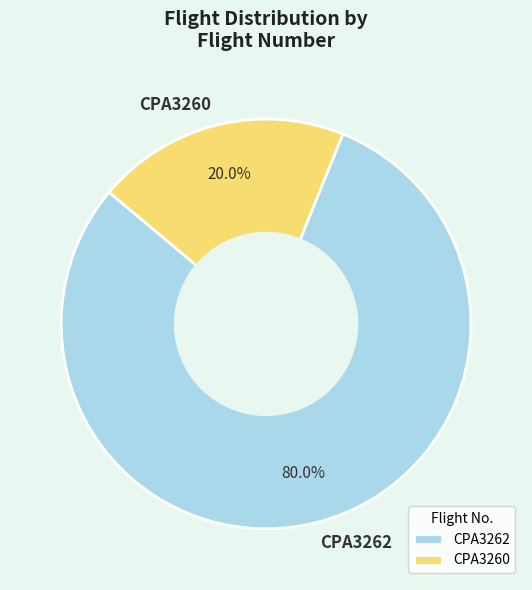

To the nearest percent, what is the difference between the largest and smallest slice percentages?

60%